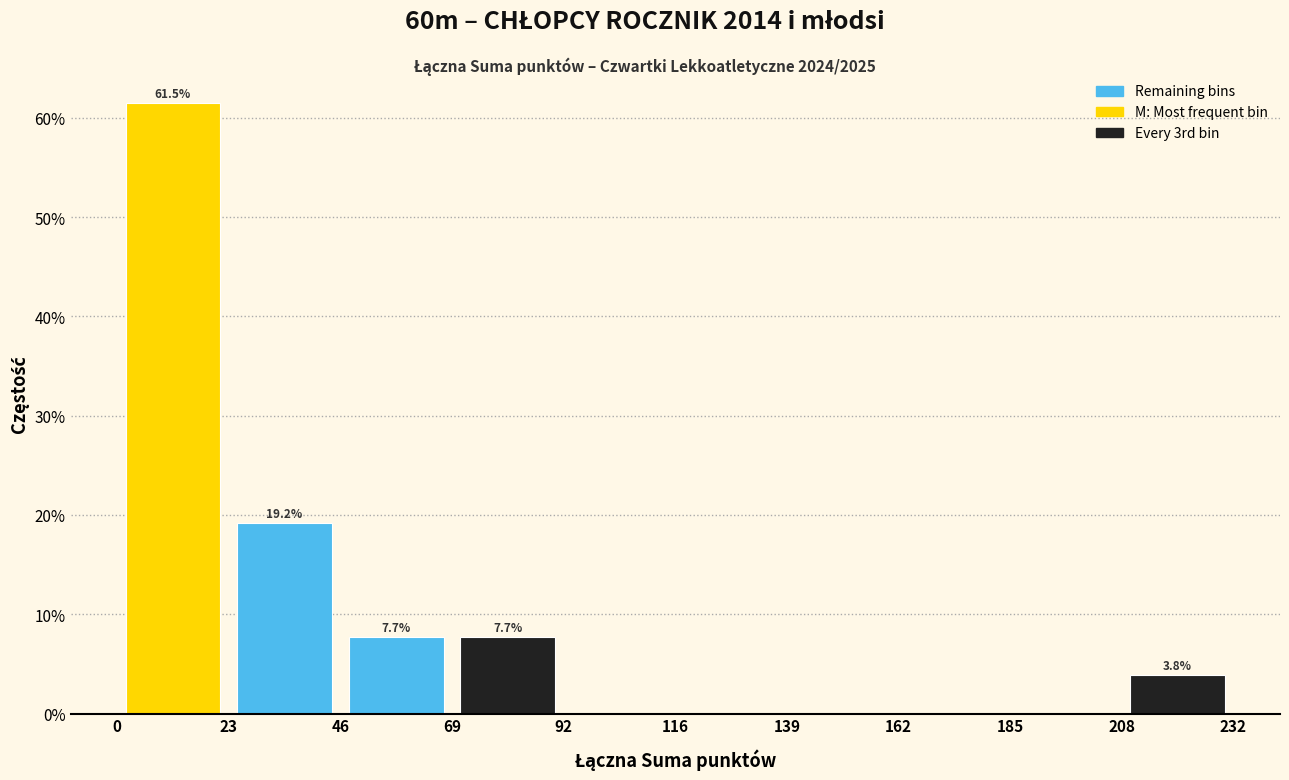

Over which range of the x-axis is the bar tallest?

0 to 23